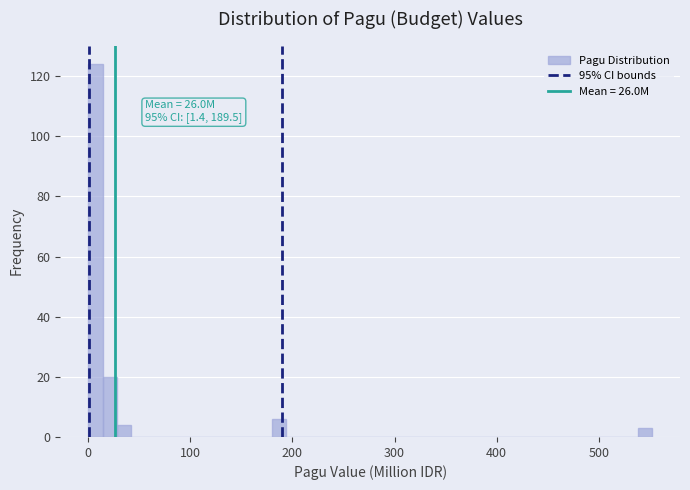

Around what value on the x-axis is the tallest bar? Give the approximate position of its centre, as read against the axis.

10